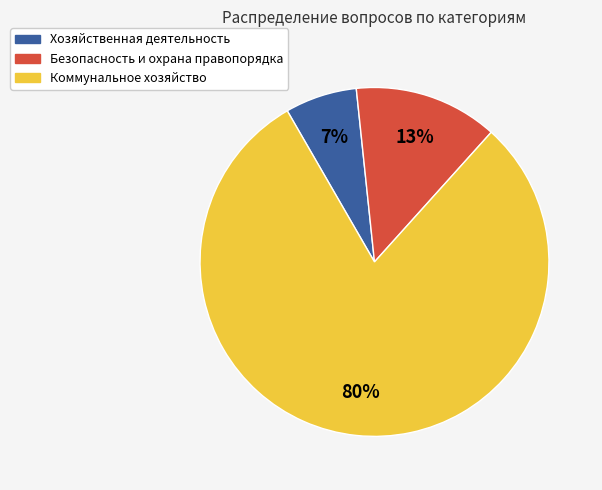

Which category has the smallest portion of the pie?

Хозяйственная деятельность